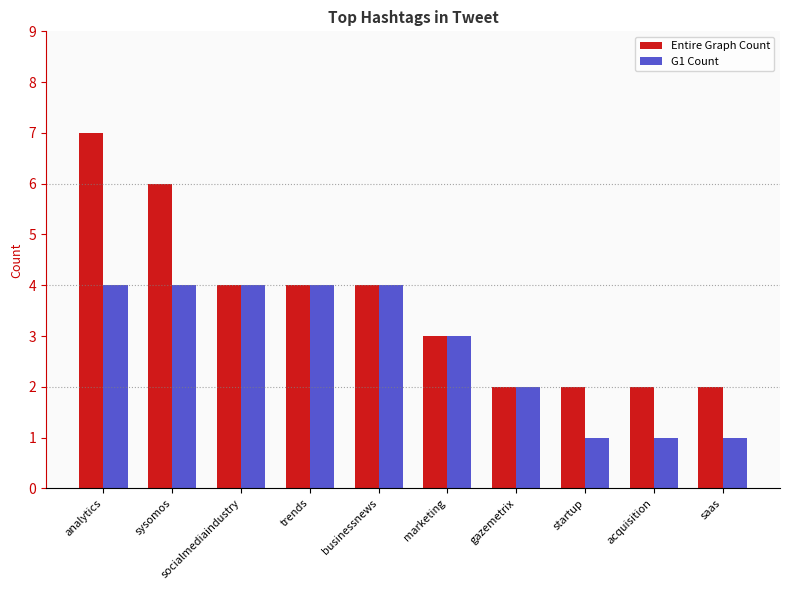

What is the sum of all Entire Graph Count values?

36